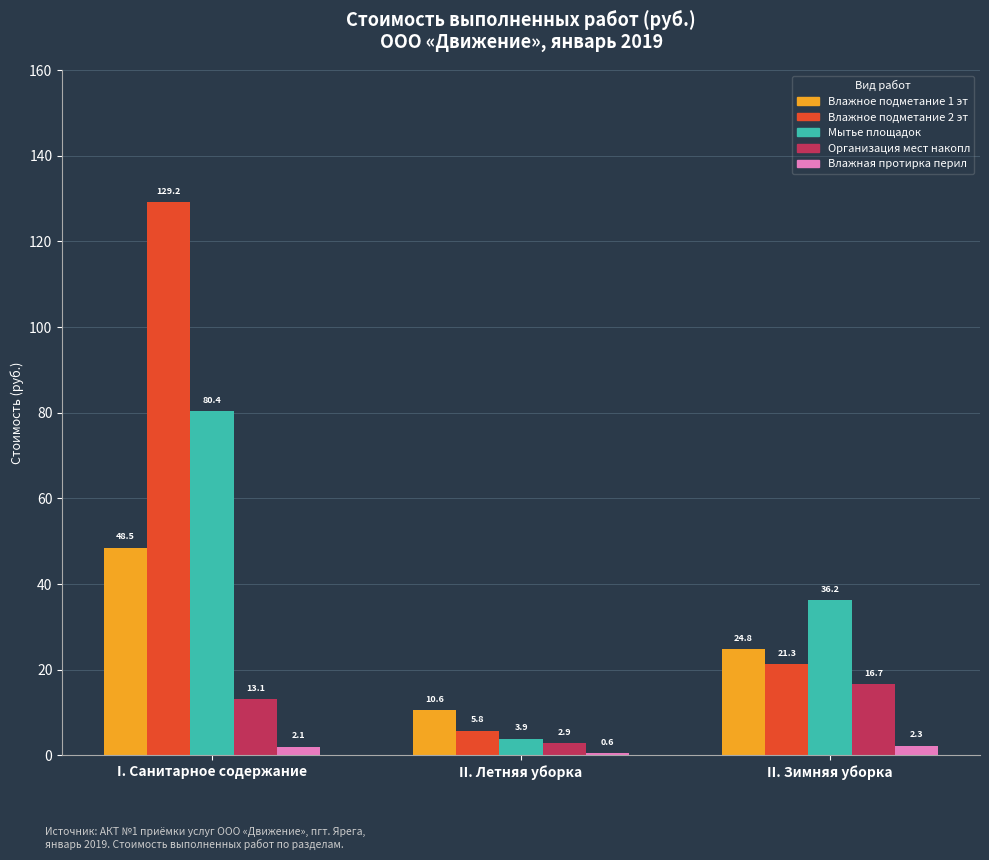

Between I. Санитарное содержание and II. Летняя уборка, which series saw the biggest shift?

Влажное подметание 2 эт